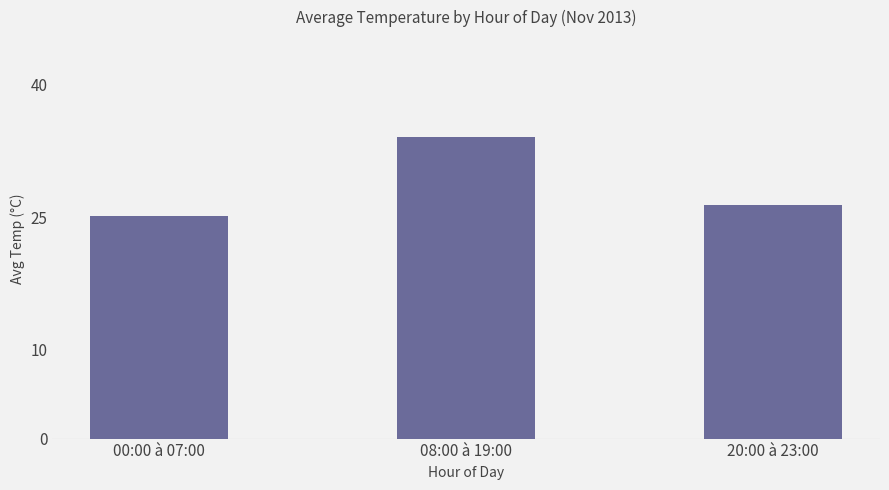

What is the label of the 3rd bar from the right?

00:00 à 07:00